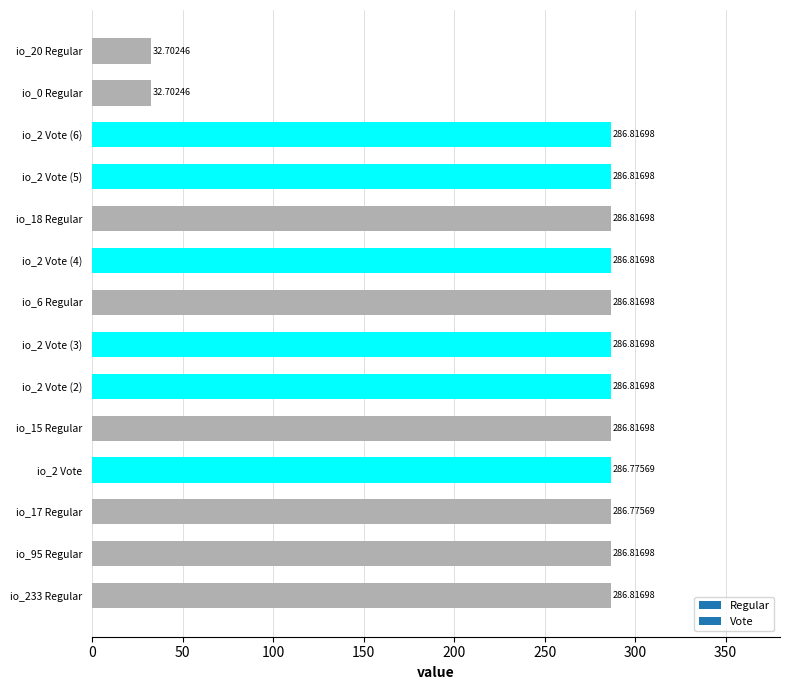

What is the change in value from io_15 Regular to io_0 Regular?

-254.1